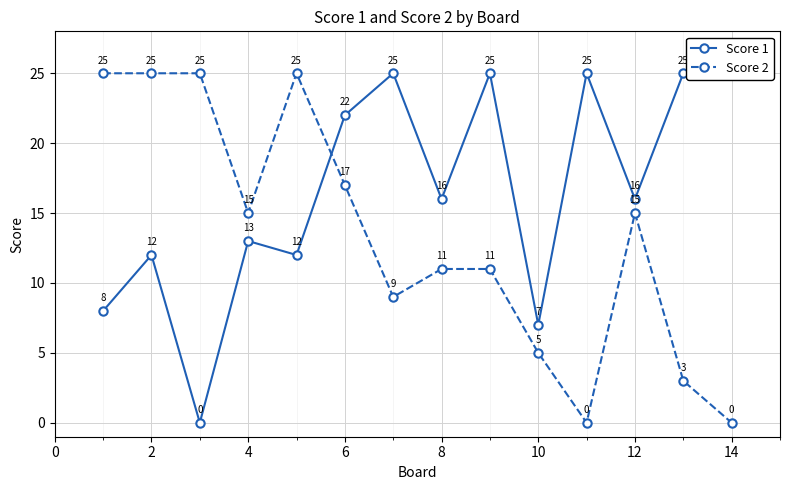

Reading left to right, what are all the values shown in this chart?

Score 1: 8	12	0	13	12	22	25	16	25	7	25	16	25	25
Score 2: 25	25	25	15	25	17	9	11	11	5	0	15	3	0